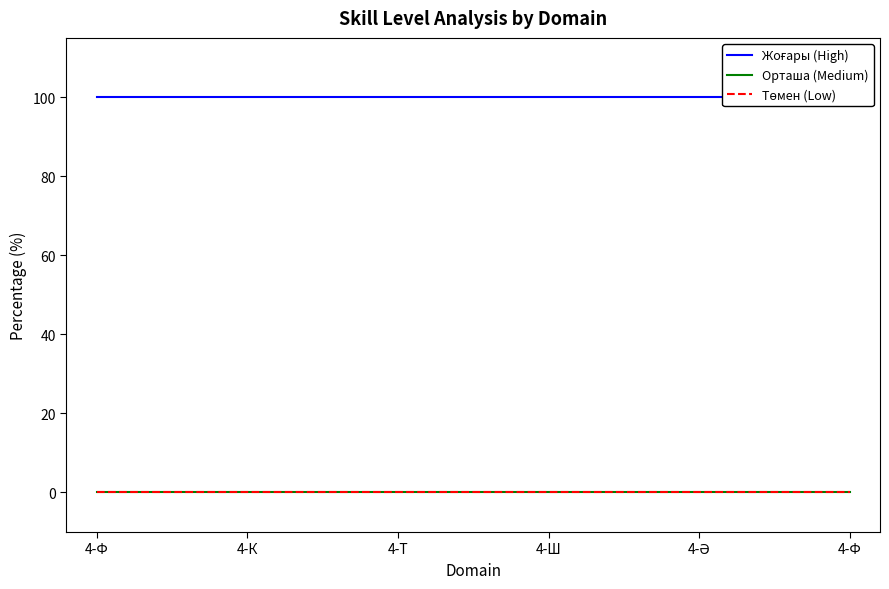

Which category has the highest value across all series?

4-Ф